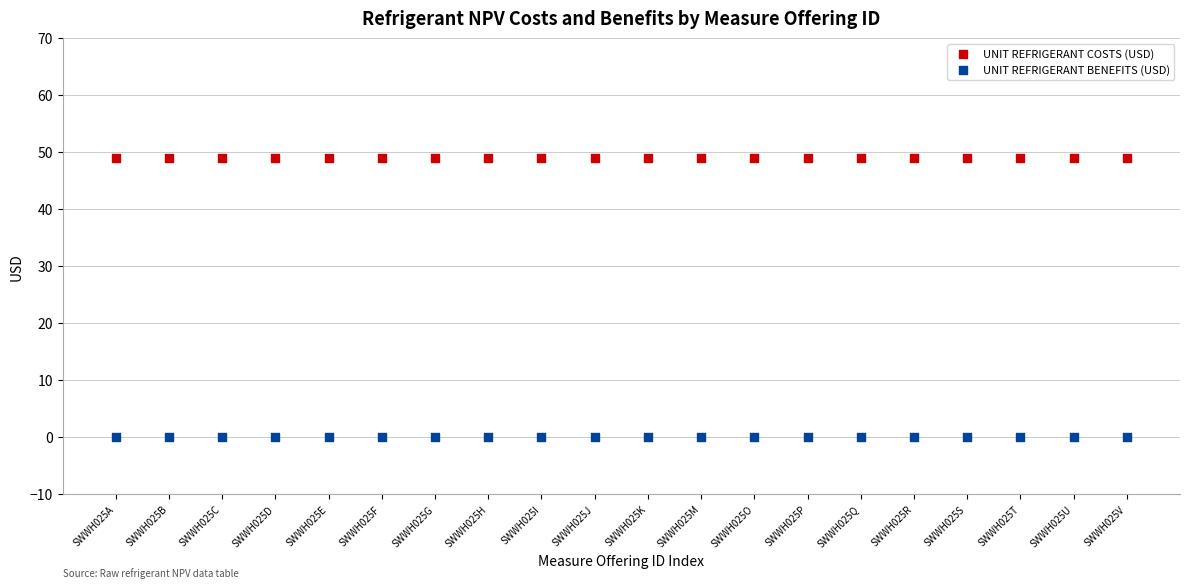

Which series contains the lowest Y value?

UNIT REFRIGERANT BENEFITS (USD)